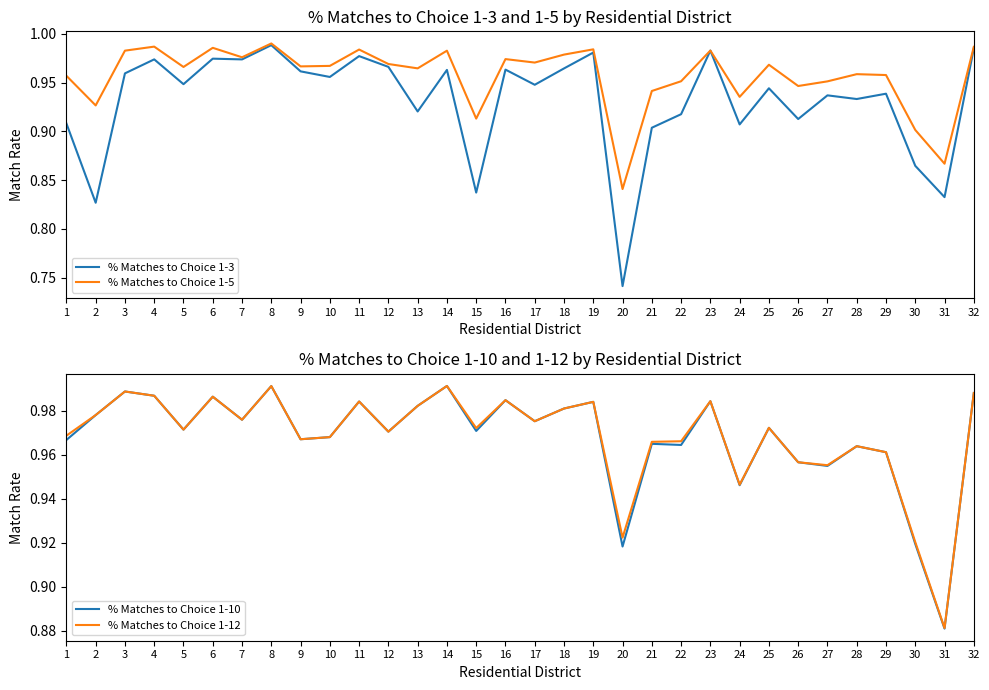

Reading left to right, list all the values displayed in this chart.

% Matches to Choice 1-3: 1=0.9	2=0.8	3=1.0	4=1.0	5=0.9	6=1.0	7=1.0	8=1.0	9=1.0	10=1.0	11=1.0	12=1.0	13=0.9	14=1.0	15=0.8	16=1.0	17=0.9	18=1.0	19=1.0	20=0.7	21=0.9	22=0.9	23=1.0	24=0.9	25=0.9	26=0.9	27=0.9	28=0.9	29=0.9	30=0.9	31=0.8	32=1.0
% Matches to Choice 1-5: 1=1.0	2=0.9	3=1.0	4=1.0	5=1.0	6=1.0	7=1.0	8=1.0	9=1.0	10=1.0	11=1.0	12=1.0	13=1.0	14=1.0	15=0.9	16=1.0	17=1.0	18=1.0	19=1.0	20=0.8	21=0.9	22=1.0	23=1.0	24=0.9	25=1.0	26=0.9	27=1.0	28=1.0	29=1.0	30=0.9	31=0.9	32=1.0
% Matches to Choice 1-10: 1=1.0	2=1.0	3=1.0	4=1.0	5=1.0	6=1.0	7=1.0	8=1.0	9=1.0	10=1.0	11=1.0	12=1.0	13=1.0	14=1.0	15=1.0	16=1.0	17=1.0	18=1.0	19=1.0	20=0.9	21=1.0	22=1.0	23=1.0	24=0.9	25=1.0	26=1.0	27=1.0	28=1.0	29=1.0	30=0.9	31=0.9	32=1.0
% Matches to Choice 1-12: 1=1.0	2=1.0	3=1.0	4=1.0	5=1.0	6=1.0	7=1.0	8=1.0	9=1.0	10=1.0	11=1.0	12=1.0	13=1.0	14=1.0	15=1.0	16=1.0	17=1.0	18=1.0	19=1.0	20=0.9	21=1.0	22=1.0	23=1.0	24=0.9	25=1.0	26=1.0	27=1.0	28=1.0	29=1.0	30=0.9	31=0.9	32=1.0